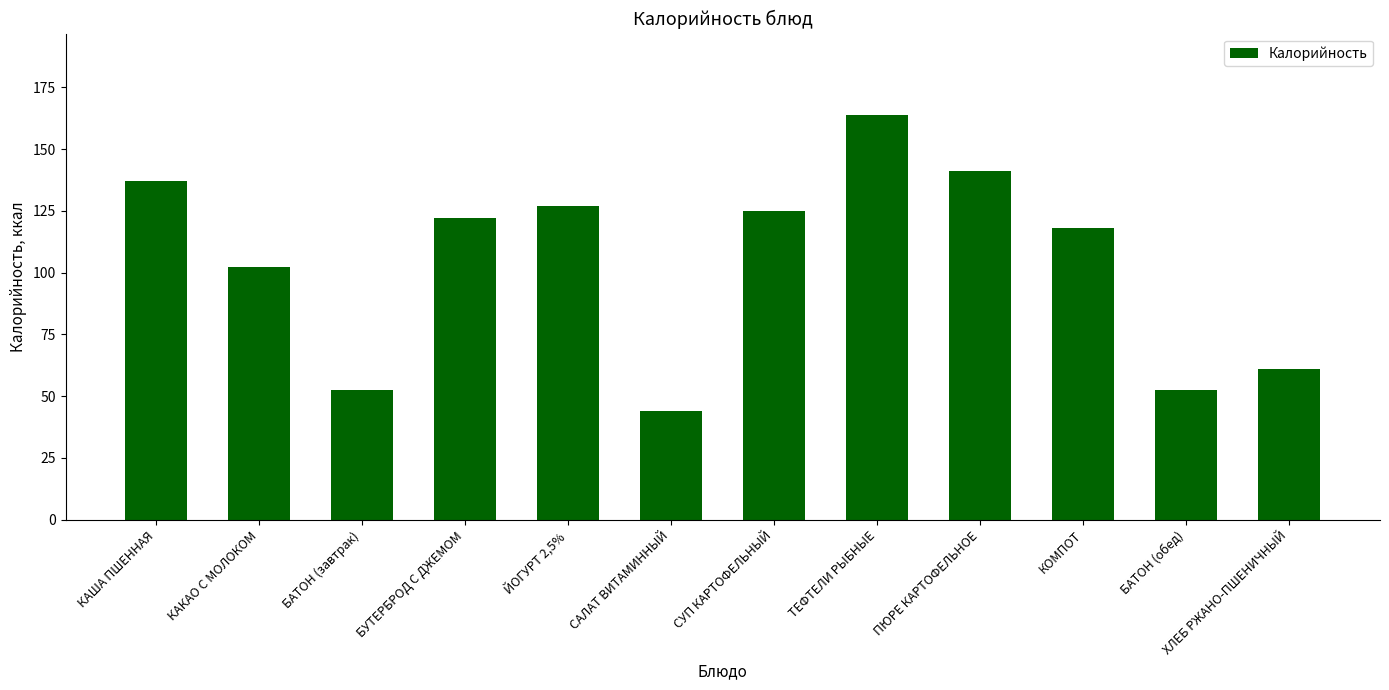

What is the average value?

103.9